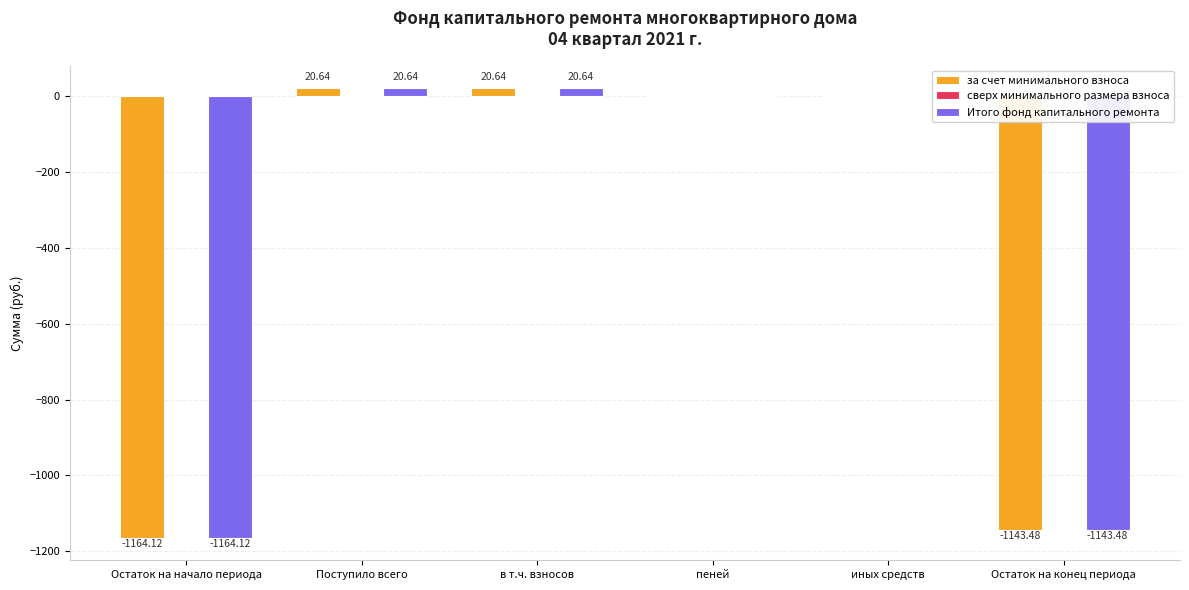

What is the total value across all series at Остаток на конец периода?

-2287.0